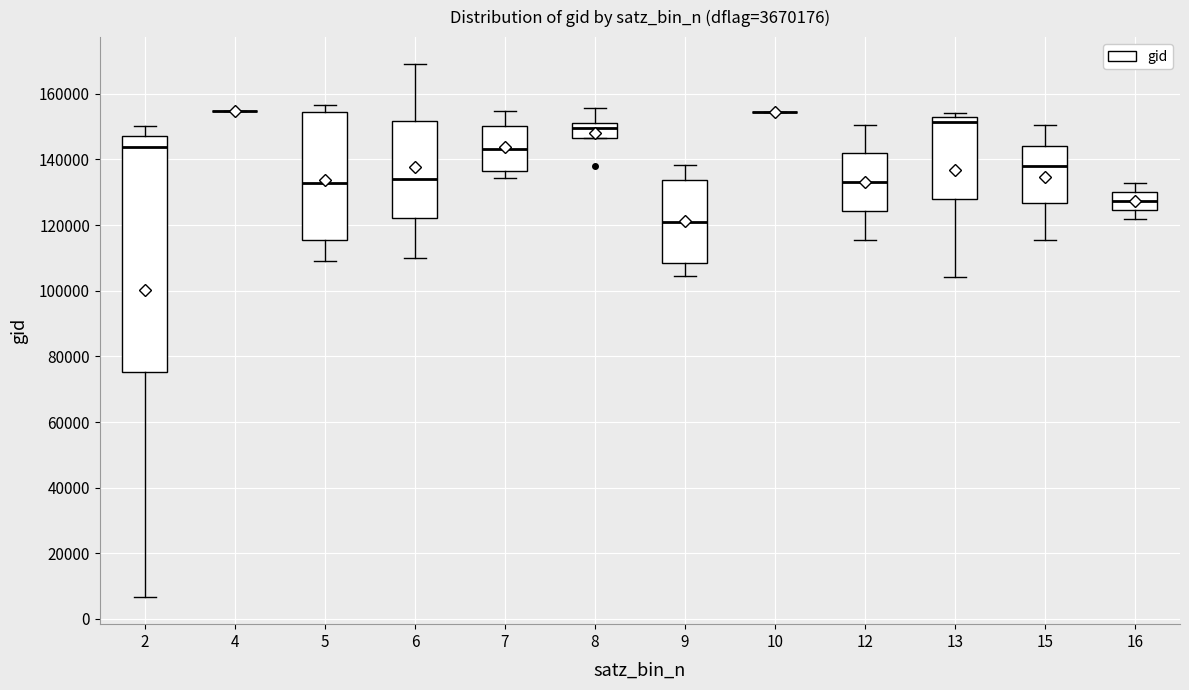

Comparing the boxes themselves (not the whiskers), which one is the tallest?

2